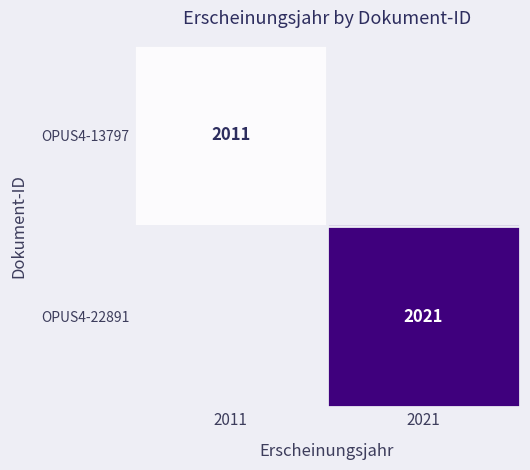

The OPUS4-13797 series shows 1336 at 2011. True or false?

False